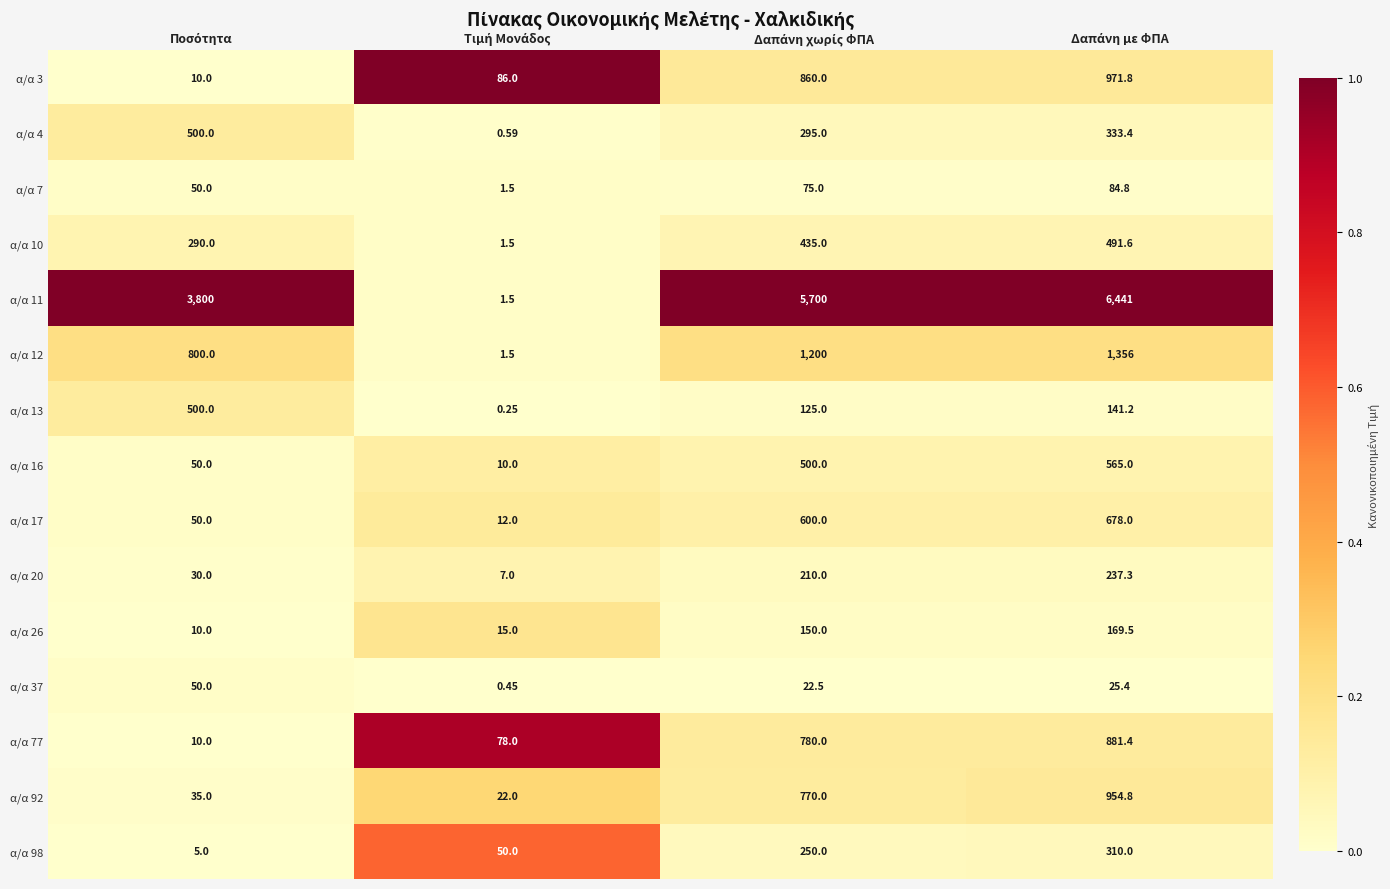

Reading left to right, extract all data points from this chart.

α/α 3: Ποσότητα=10.0	Τιμή Μονάδος=86.0	Δαπάνη χωρίς ΦΠΑ=860.0	Δαπάνη με ΦΠΑ=971.8
α/α 4: Ποσότητα=500.0	Τιμή Μονάδος=0.6	Δαπάνη χωρίς ΦΠΑ=295.0	Δαπάνη με ΦΠΑ=333.4
α/α 7: Ποσότητα=50.0	Τιμή Μονάδος=1.5	Δαπάνη χωρίς ΦΠΑ=75.0	Δαπάνη με ΦΠΑ=84.8
α/α 10: Ποσότητα=290.0	Τιμή Μονάδος=1.5	Δαπάνη χωρίς ΦΠΑ=435.0	Δαπάνη με ΦΠΑ=491.6
α/α 11: Ποσότητα=3800.0	Τιμή Μονάδος=1.5	Δαπάνη χωρίς ΦΠΑ=5700.0	Δαπάνη με ΦΠΑ=6441.0
α/α 12: Ποσότητα=800.0	Τιμή Μονάδος=1.5	Δαπάνη χωρίς ΦΠΑ=1200.0	Δαπάνη με ΦΠΑ=1356.0
α/α 13: Ποσότητα=500.0	Τιμή Μονάδος=0.2	Δαπάνη χωρίς ΦΠΑ=125.0	Δαπάνη με ΦΠΑ=141.2
α/α 16: Ποσότητα=50.0	Τιμή Μονάδος=10.0	Δαπάνη χωρίς ΦΠΑ=500.0	Δαπάνη με ΦΠΑ=565.0
α/α 17: Ποσότητα=50.0	Τιμή Μονάδος=12.0	Δαπάνη χωρίς ΦΠΑ=600.0	Δαπάνη με ΦΠΑ=678.0
α/α 20: Ποσότητα=30.0	Τιμή Μονάδος=7.0	Δαπάνη χωρίς ΦΠΑ=210.0	Δαπάνη με ΦΠΑ=237.3
α/α 26: Ποσότητα=10.0	Τιμή Μονάδος=15.0	Δαπάνη χωρίς ΦΠΑ=150.0	Δαπάνη με ΦΠΑ=169.5
α/α 37: Ποσότητα=50.0	Τιμή Μονάδος=0.5	Δαπάνη χωρίς ΦΠΑ=22.5	Δαπάνη με ΦΠΑ=25.4
α/α 77: Ποσότητα=10.0	Τιμή Μονάδος=78.0	Δαπάνη χωρίς ΦΠΑ=780.0	Δαπάνη με ΦΠΑ=881.4
α/α 92: Ποσότητα=35.0	Τιμή Μονάδος=22.0	Δαπάνη χωρίς ΦΠΑ=770.0	Δαπάνη με ΦΠΑ=954.8
α/α 98: Ποσότητα=5.0	Τιμή Μονάδος=50.0	Δαπάνη χωρίς ΦΠΑ=250.0	Δαπάνη με ΦΠΑ=310.0